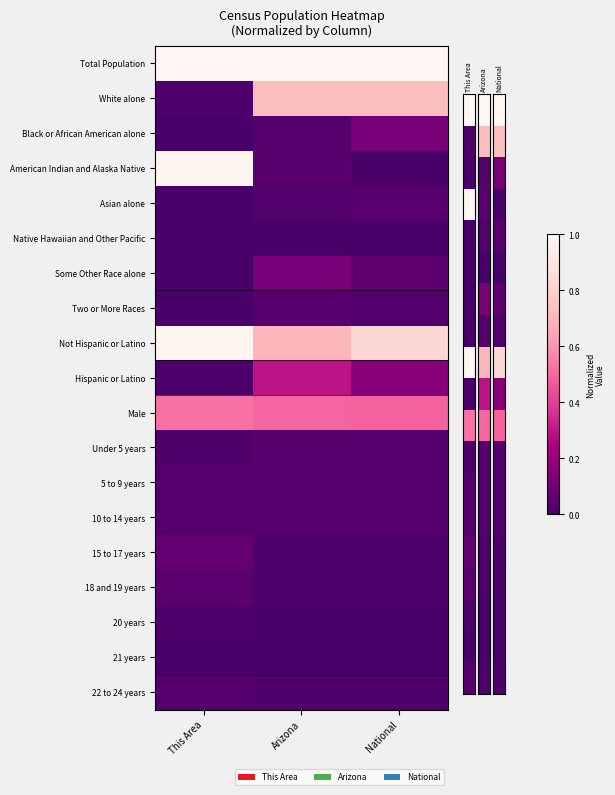

Which category has the highest value across all series?

This Area